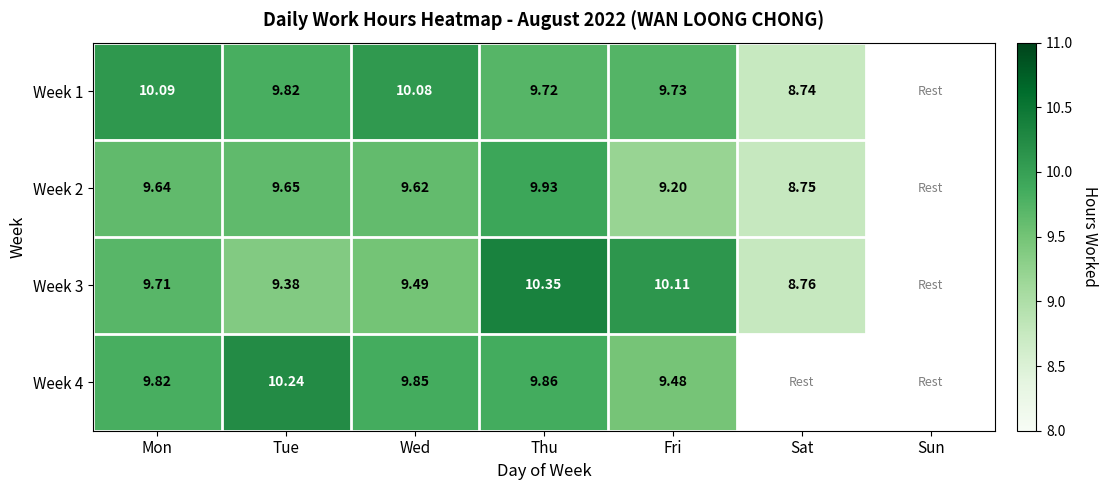

Is the value of Week 2 at Fri greater than the value of Week 3 at Sat?

Yes